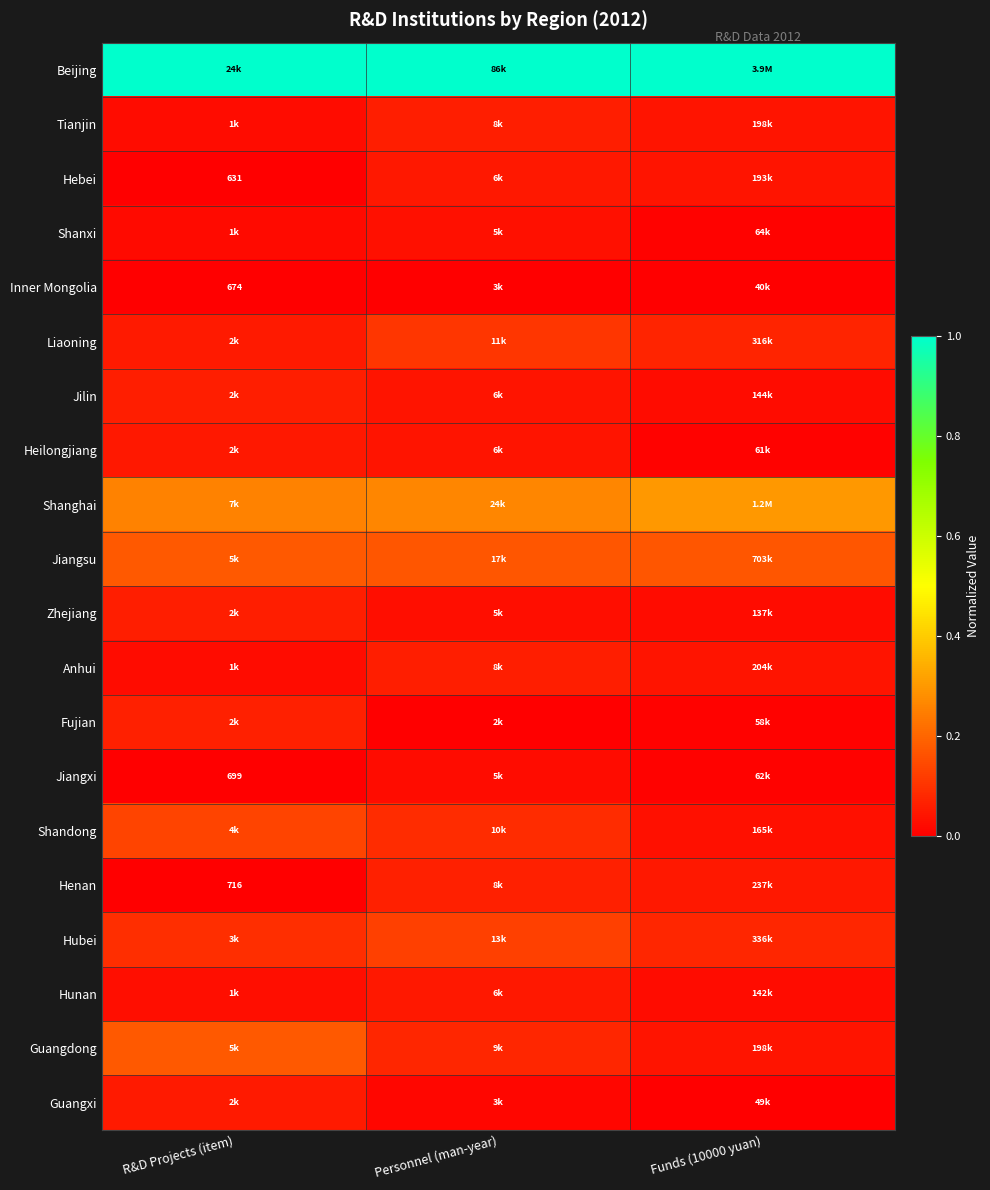

How many distinct data groups are displayed?

20